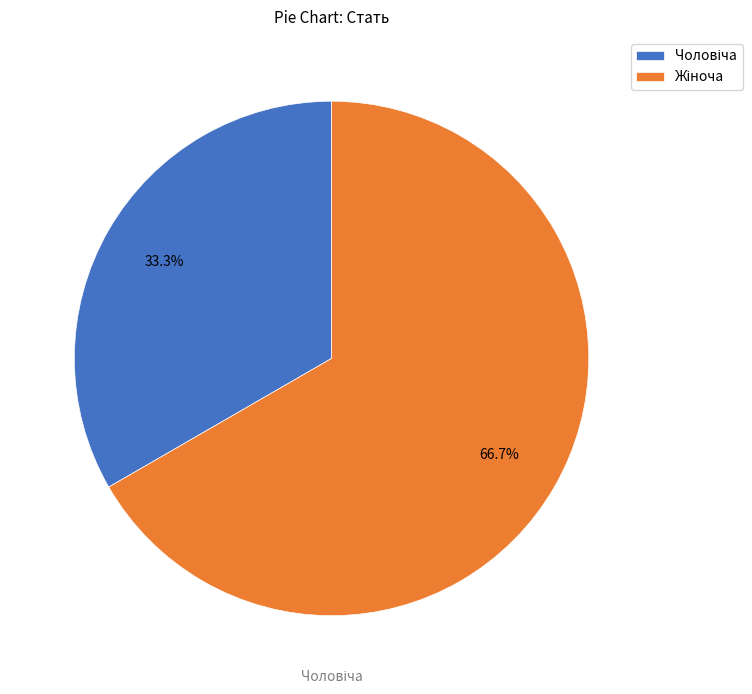

Is there a majority slice in this chart?

Yes